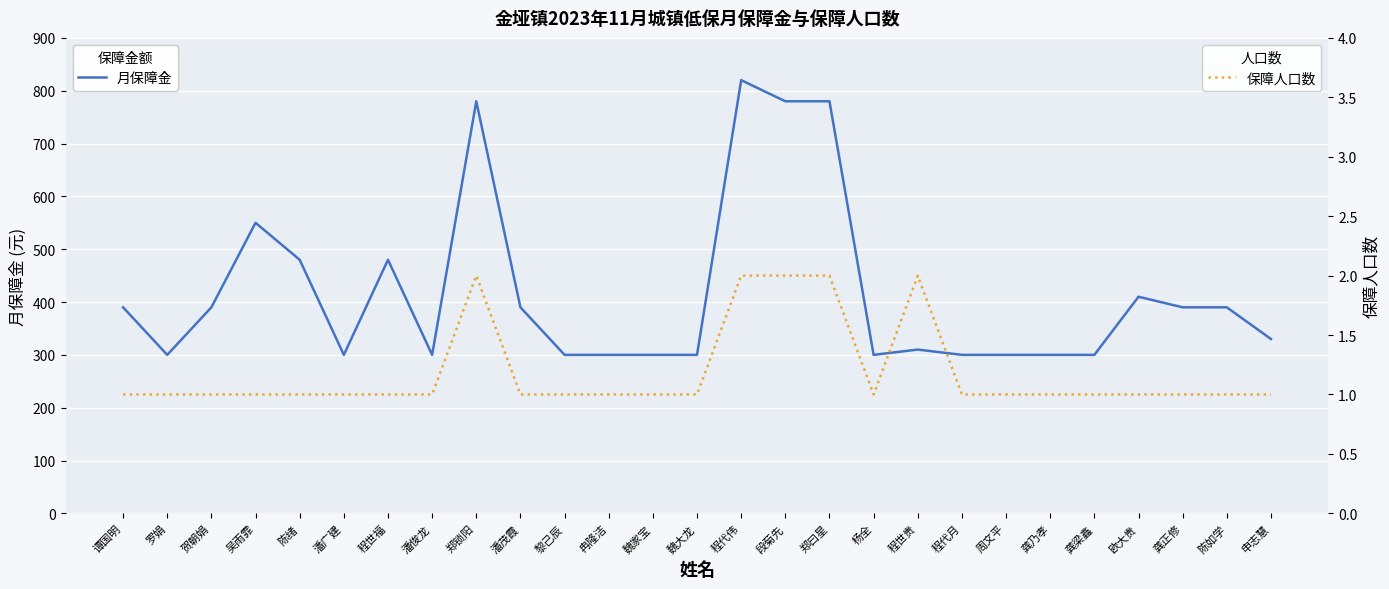

At how many categories does at least one series exceed 467?

7